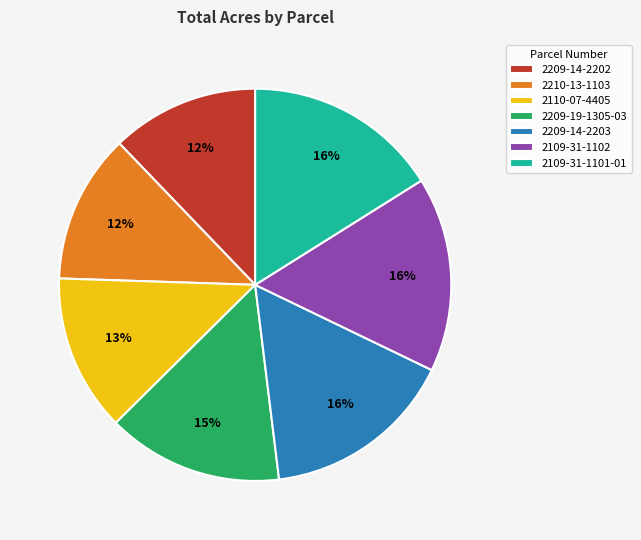

To the nearest percent, what percentage of the pie is 2109-31-1102?

16%